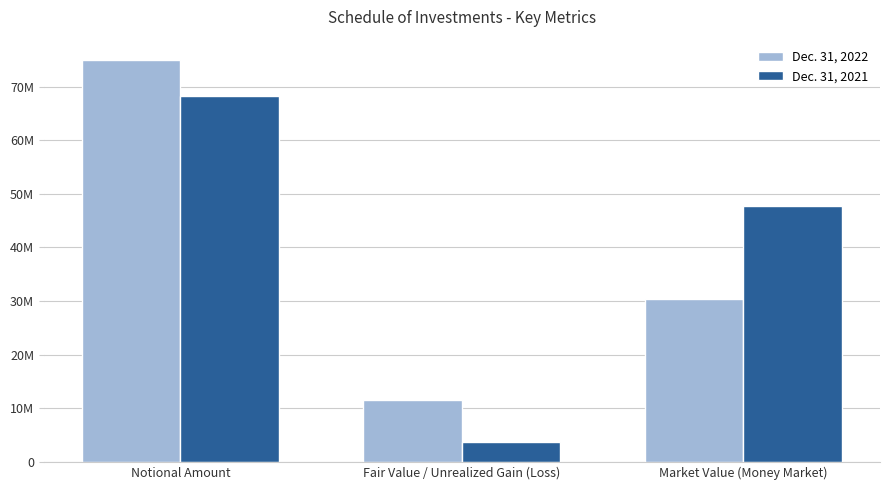

Where does the Dec. 31, 2021 series first go above 47753000?

Notional Amount